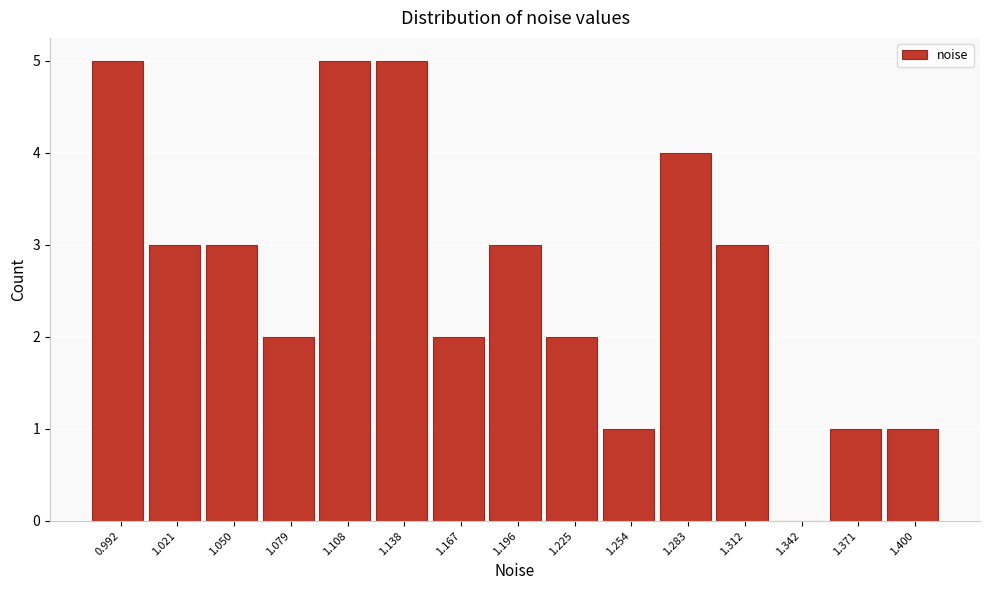

Reading left to right, transcribe all the data shown in this chart.

0.992=5	1.021=3	1.050=3	1.079=2	1.108=5	1.138=5	1.167=2	1.196=3	1.225=2	1.254=1	1.283=4	1.312=3	1.342=0	1.371=1	1.400=1